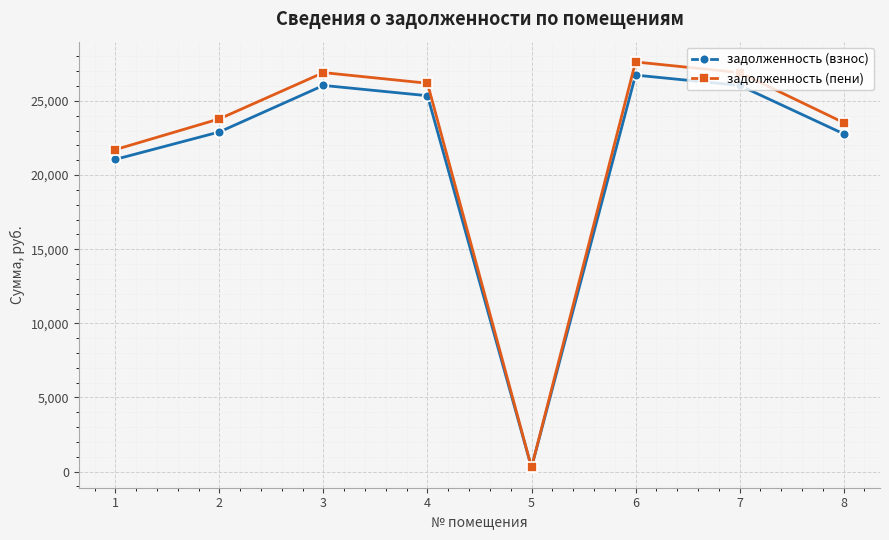

Which series changed the most between 2 and 5?

задолженность (пени)